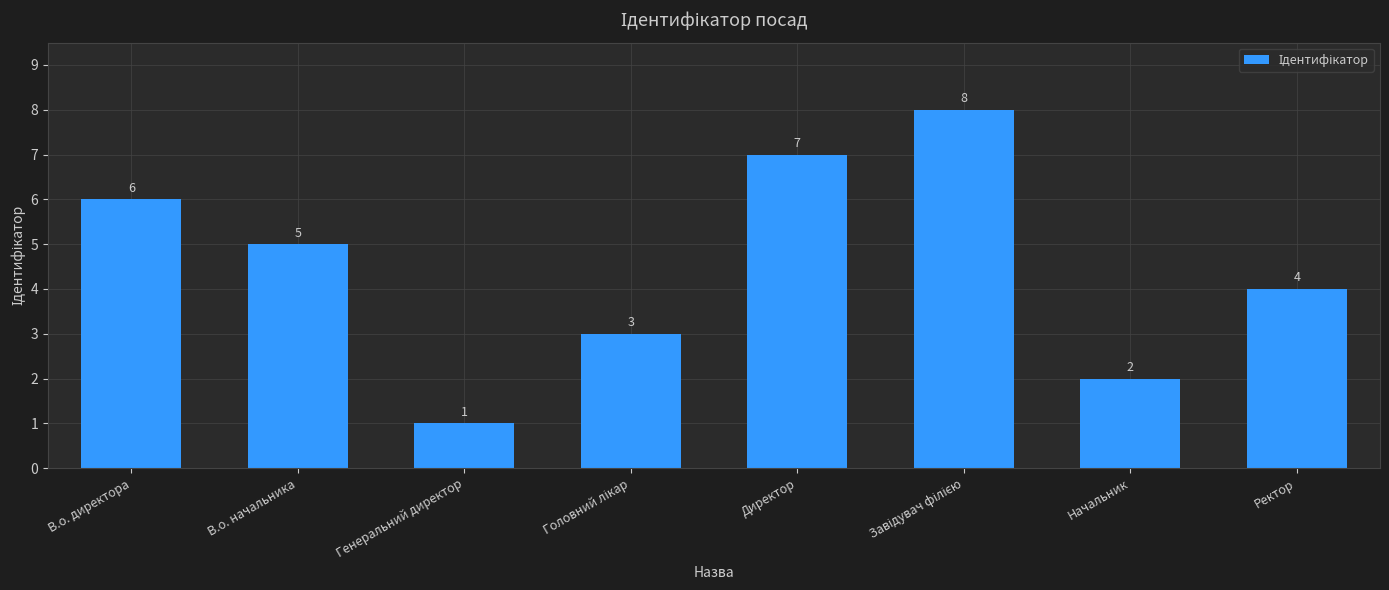

Approximately how many times larger is the value at Ректор compared to В.о. начальника?

0.8